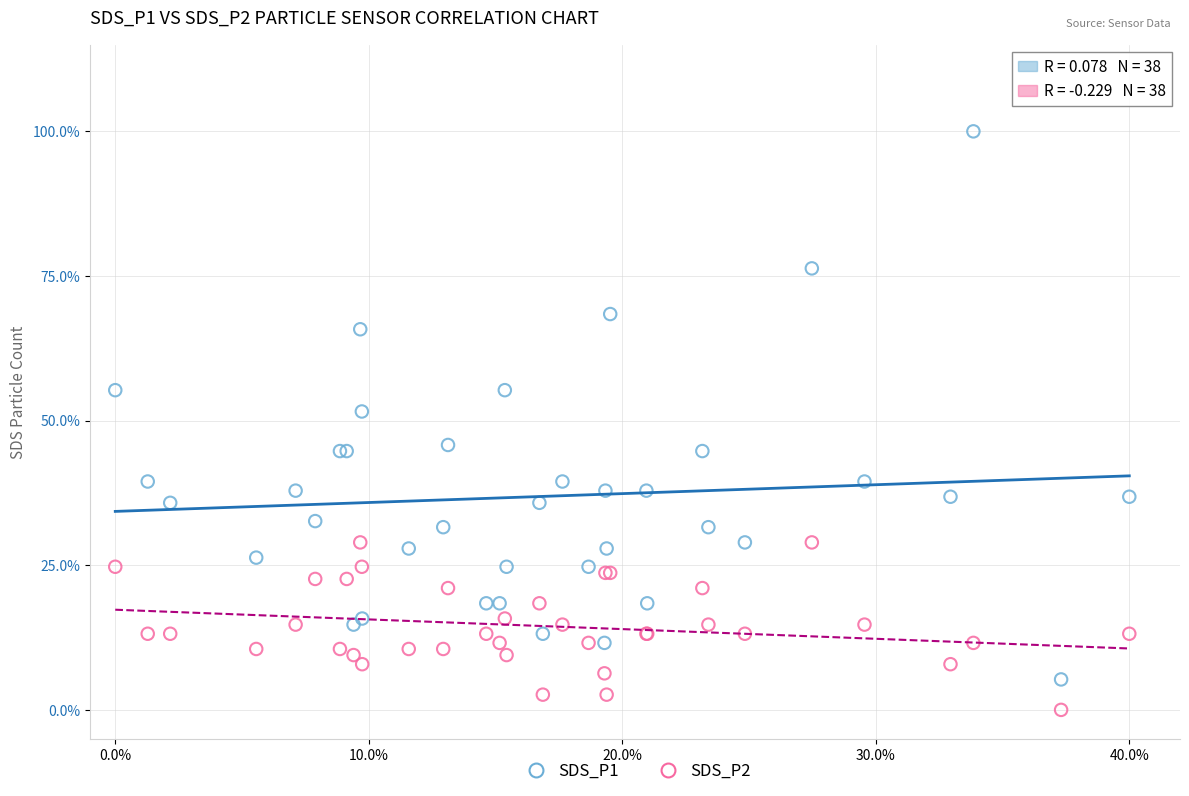

Which series contains the lowest Y value?

SDS_P2